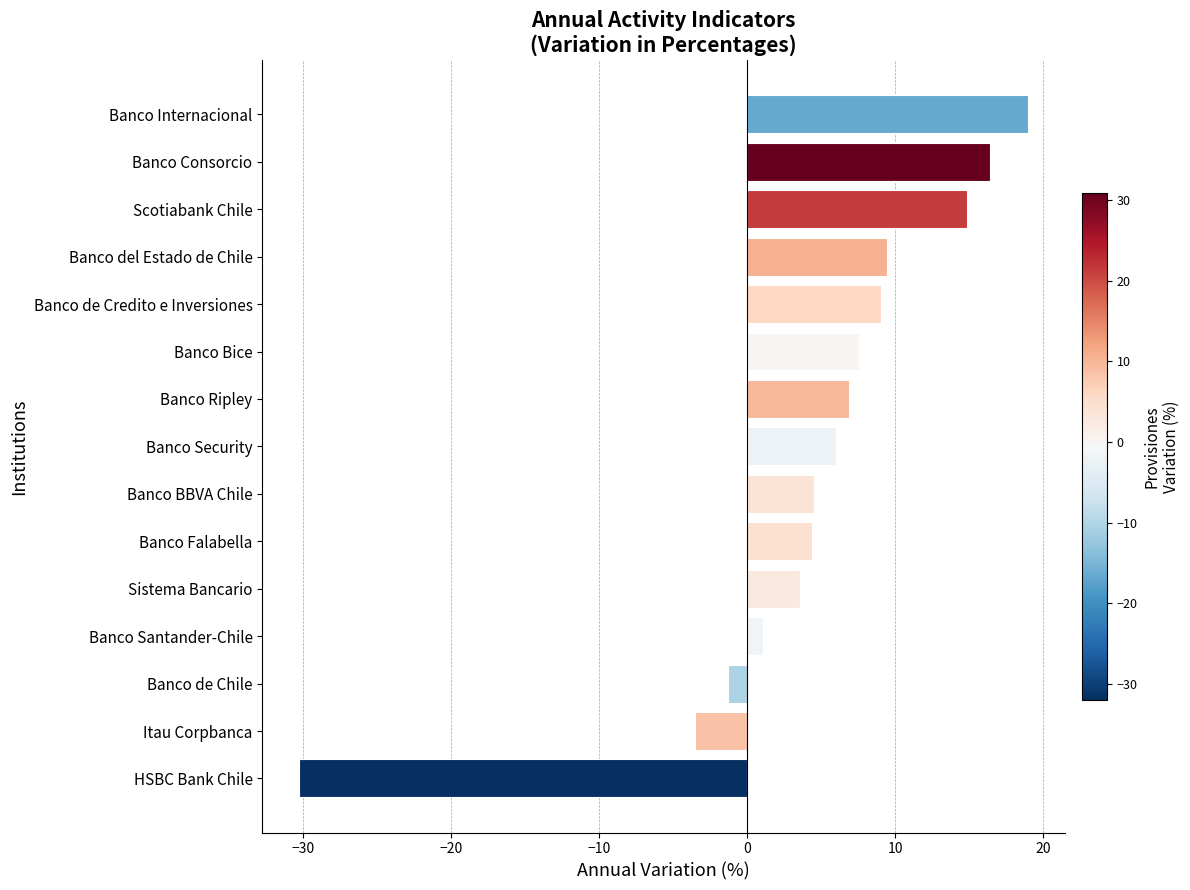

Between Banco del Estado de Chile and Banco Falabella, which is larger?

Banco del Estado de Chile